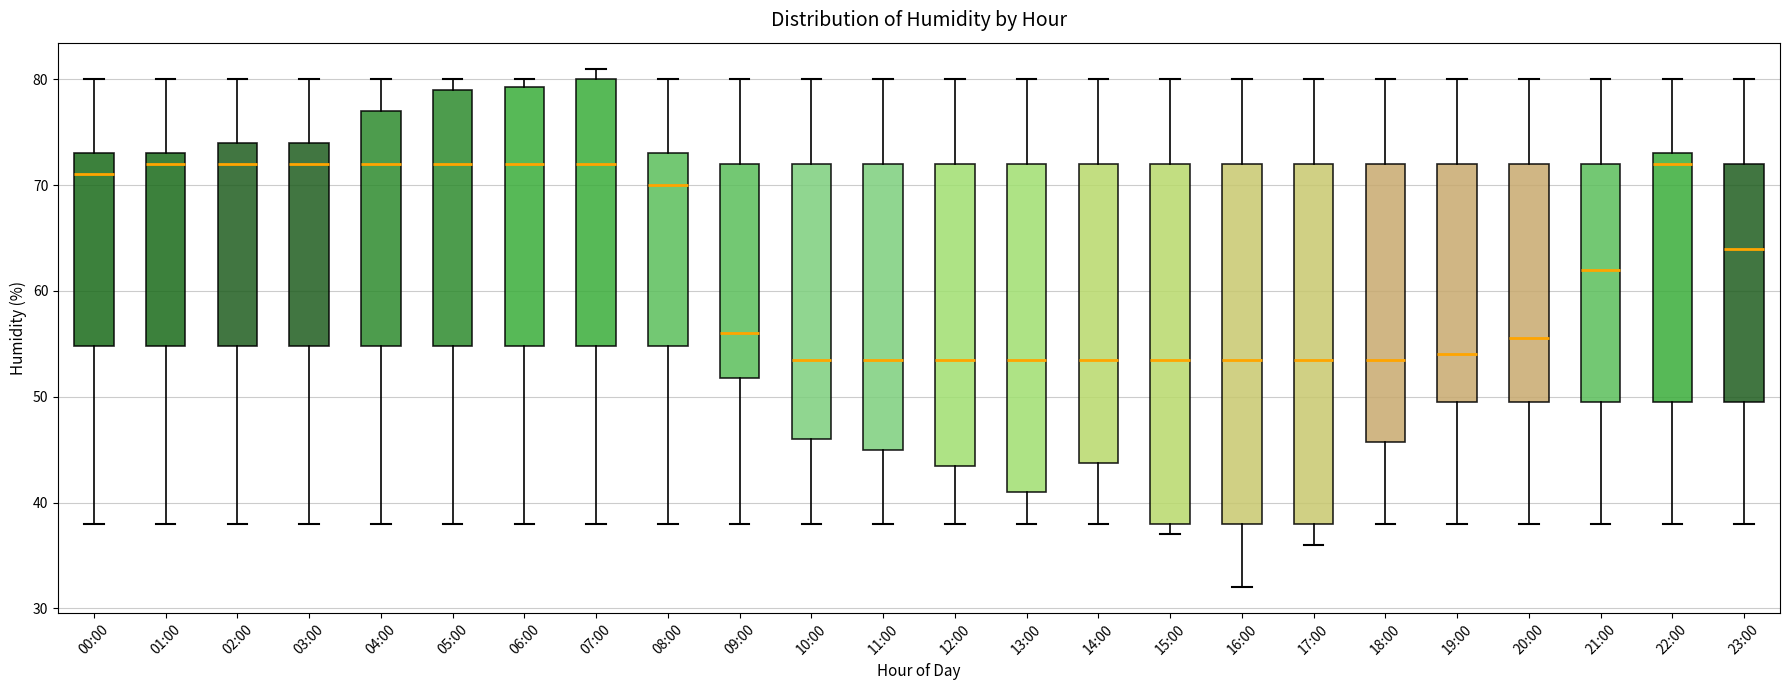

Reading left to right, transcribe this box plot: for each box, give where its median line is, the range the box spans, and where its two whiskers end, as read against the y-axis. The values are not printed on the chart, so give them approximately, as read against the axis.

00:00: median 71, box 55 to 73, whiskers 38 to 80
01:00: median 72, box 55 to 73, whiskers 38 to 80
02:00: median 72, box 55 to 74, whiskers 38 to 80
03:00: median 72, box 55 to 74, whiskers 38 to 80
04:00: median 72, box 55 to 77, whiskers 38 to 80
05:00: median 72, box 55 to 79, whiskers 38 to 80
06:00: median 72, box 55 to 79, whiskers 38 to 80
07:00: median 72, box 55 to 80, whiskers 38 to 81
08:00: median 70, box 55 to 73, whiskers 38 to 80
09:00: median 56, box 52 to 72, whiskers 38 to 80
10:00: median 54, box 46 to 72, whiskers 38 to 80
11:00: median 54, box 45 to 72, whiskers 38 to 80
12:00: median 54, box 44 to 72, whiskers 38 to 80
13:00: median 54, box 41 to 72, whiskers 38 to 80
14:00: median 54, box 44 to 72, whiskers 38 to 80
15:00: median 54, box 38 to 72, whiskers 37 to 80
16:00: median 54, box 38 to 72, whiskers 32 to 80
17:00: median 54, box 38 to 72, whiskers 36 to 80
18:00: median 54, box 46 to 72, whiskers 38 to 80
19:00: median 54, box 50 to 72, whiskers 38 to 80
20:00: median 56, box 50 to 72, whiskers 38 to 80
21:00: median 62, box 50 to 72, whiskers 38 to 80
22:00: median 72, box 50 to 73, whiskers 38 to 80
23:00: median 64, box 50 to 72, whiskers 38 to 80